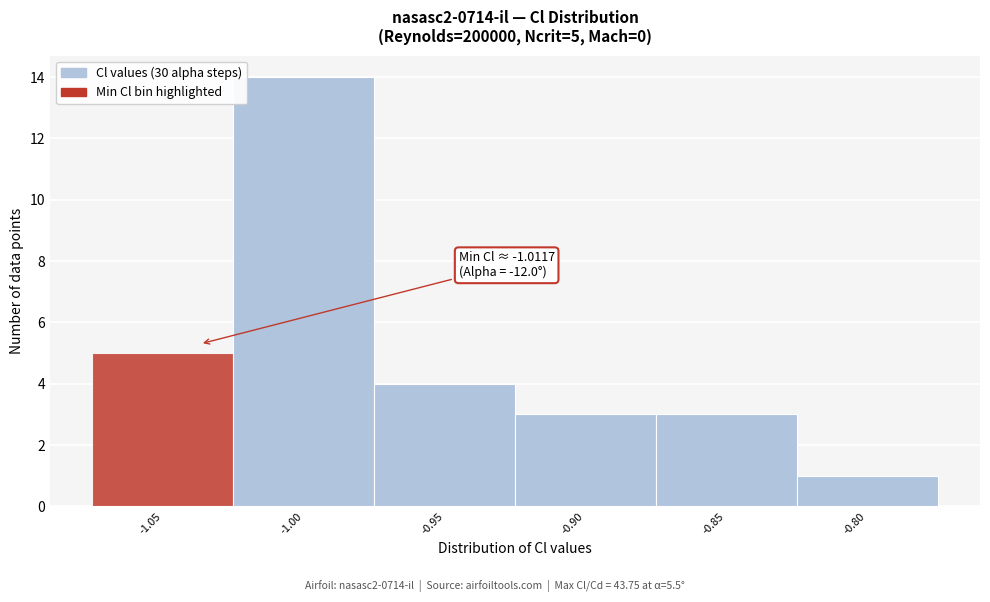

Reading right to left, what are all the values shown in this chart?

-0.80=1	-0.85=3	-0.90=3	-0.95=4	-1.00=14	-1.05=5